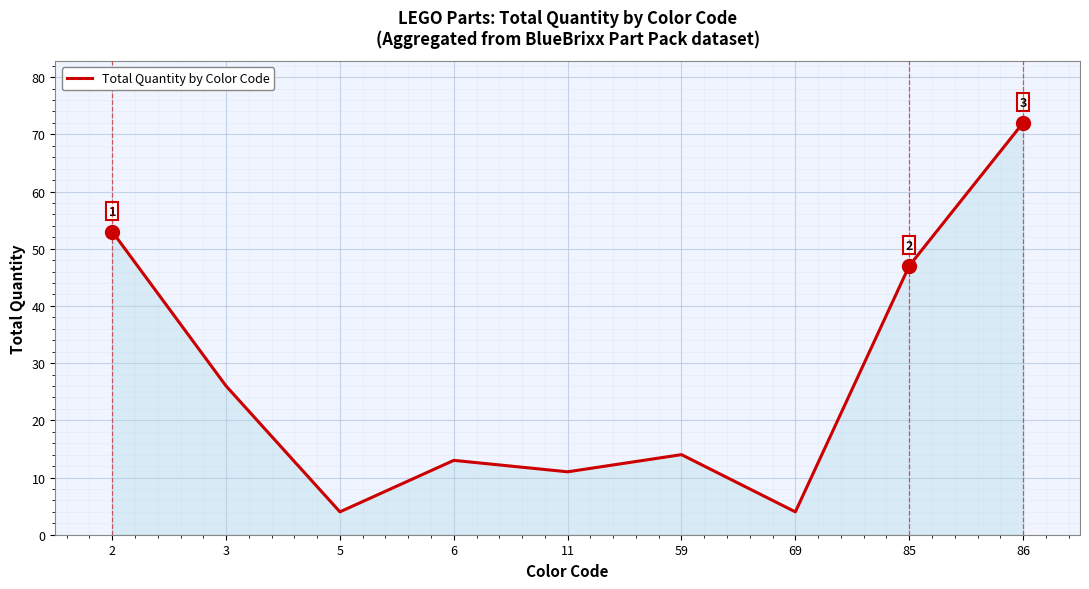

Which label corresponds to the largest value in the chart?

86